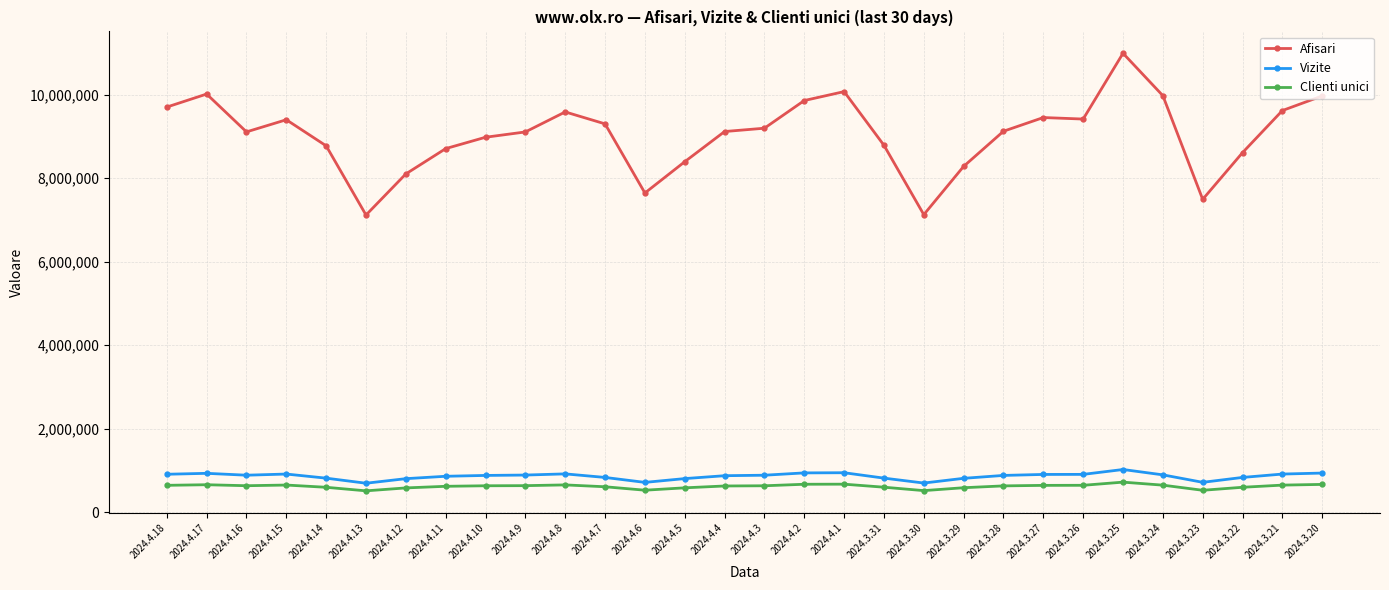

What is the average value of the Vizite series?

858836